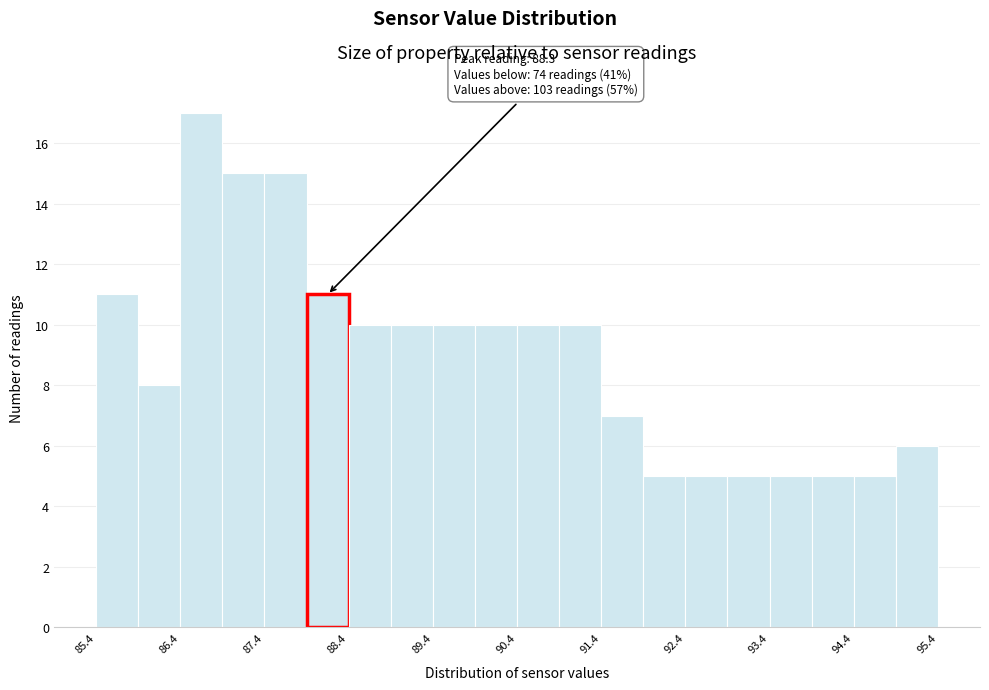

Which range on the x-axis has the tallest bar?

86.4 to 86.9